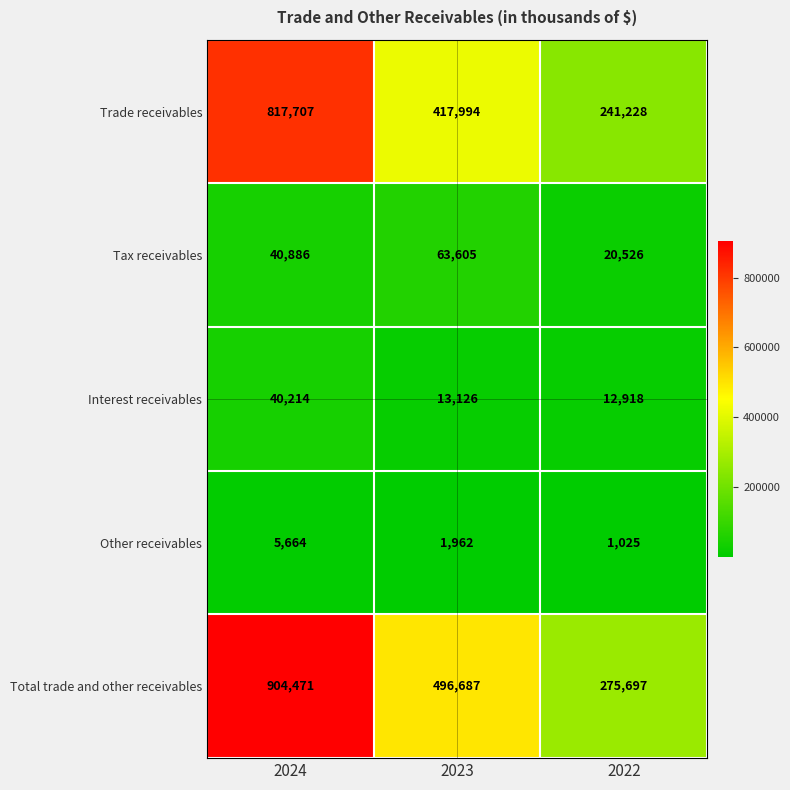

Count the number of categories in the chart.

3